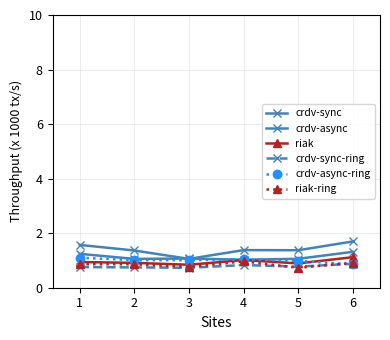

How many distinct data groups are displayed?

6